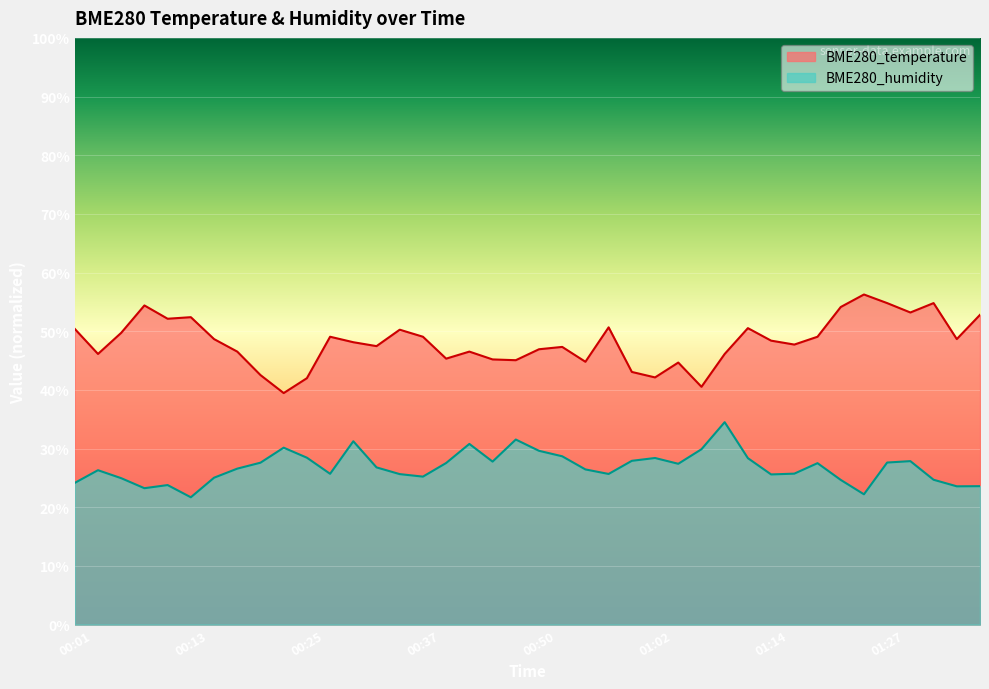

What is the difference between the maximum and minimum values in the BME280_temperature series?

16.8